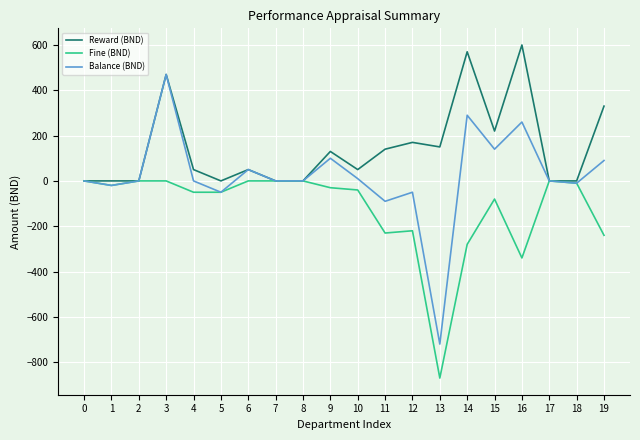

The value of Fine (BND) at 6 is 0.0. True or false?

True